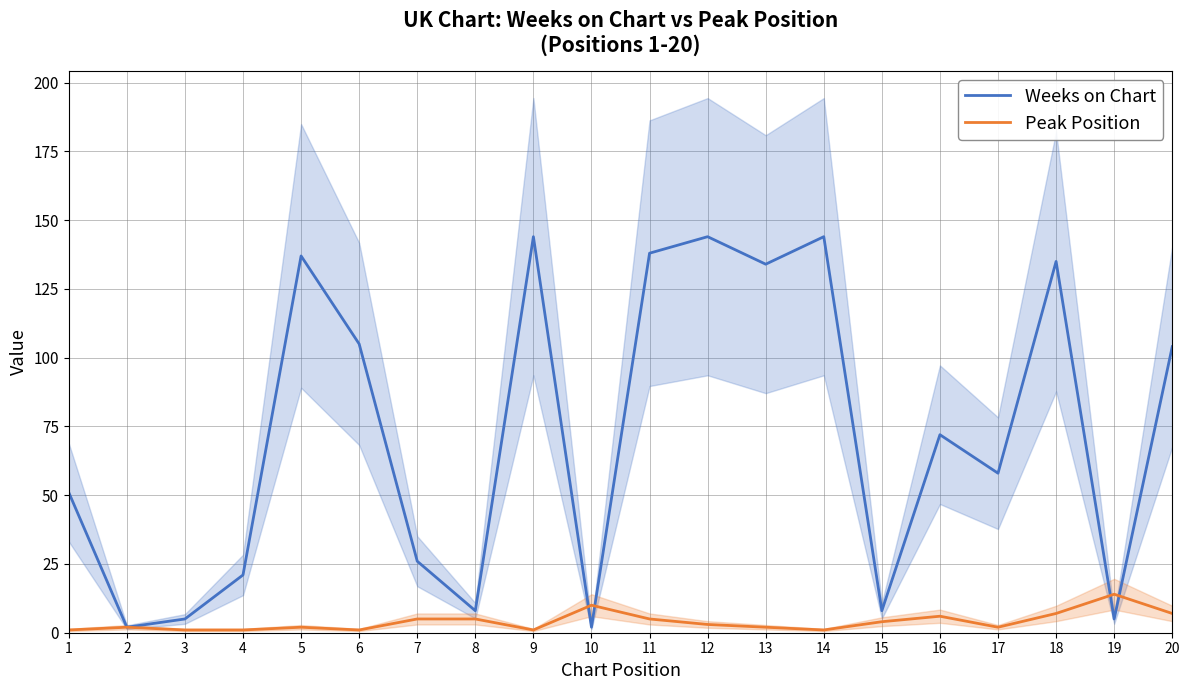

Which series has the largest total across all categories?

Weeks on Chart